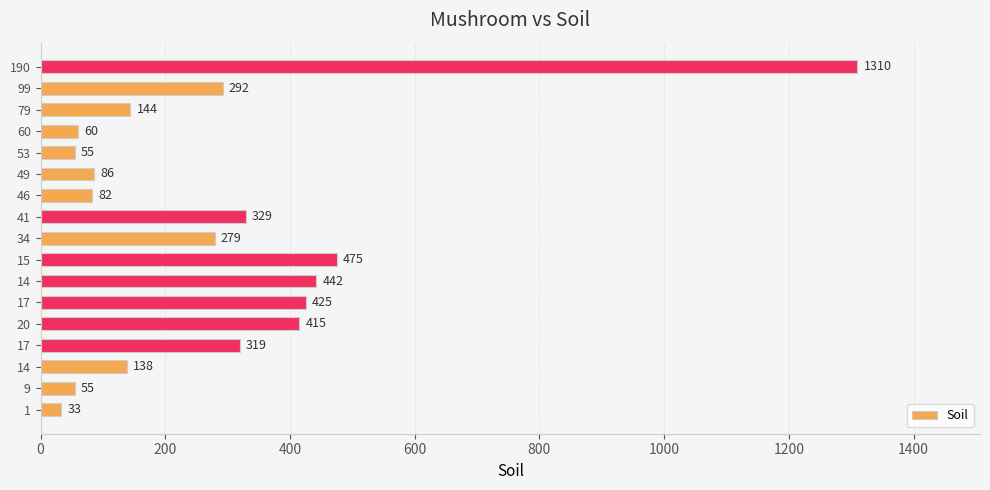

How many data points does each series have?

17